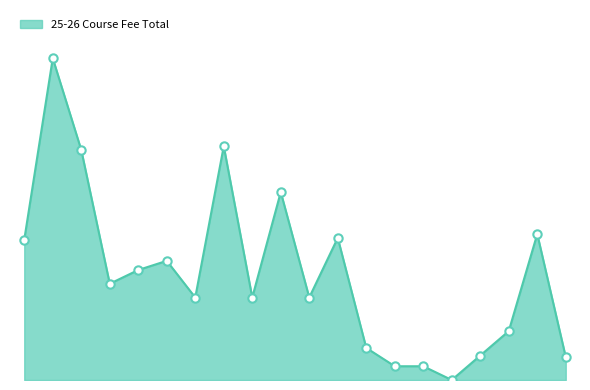

Does the chart have visible grid lines?

No